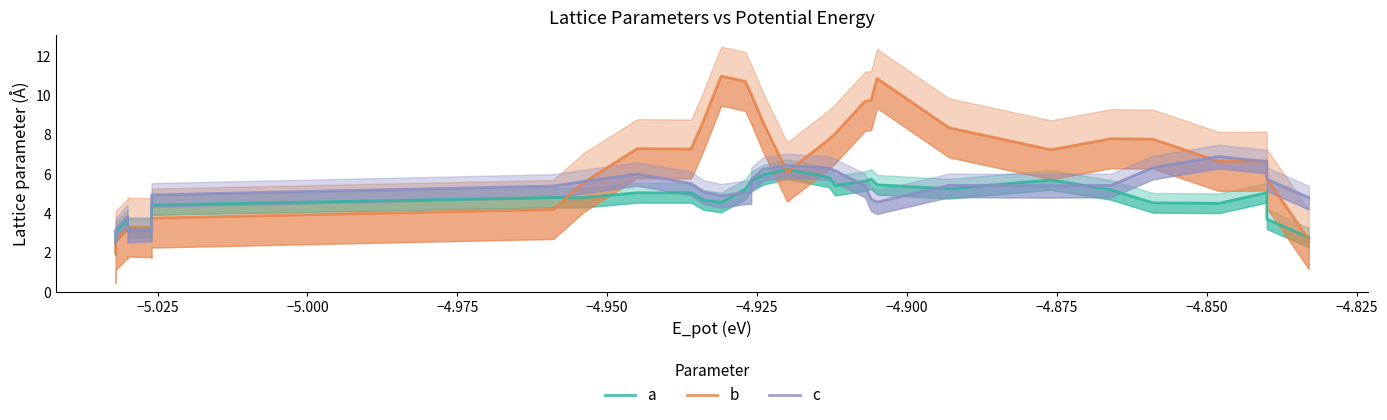

In a, how many points are lower than both neighbors (excluding endpoints)?

7